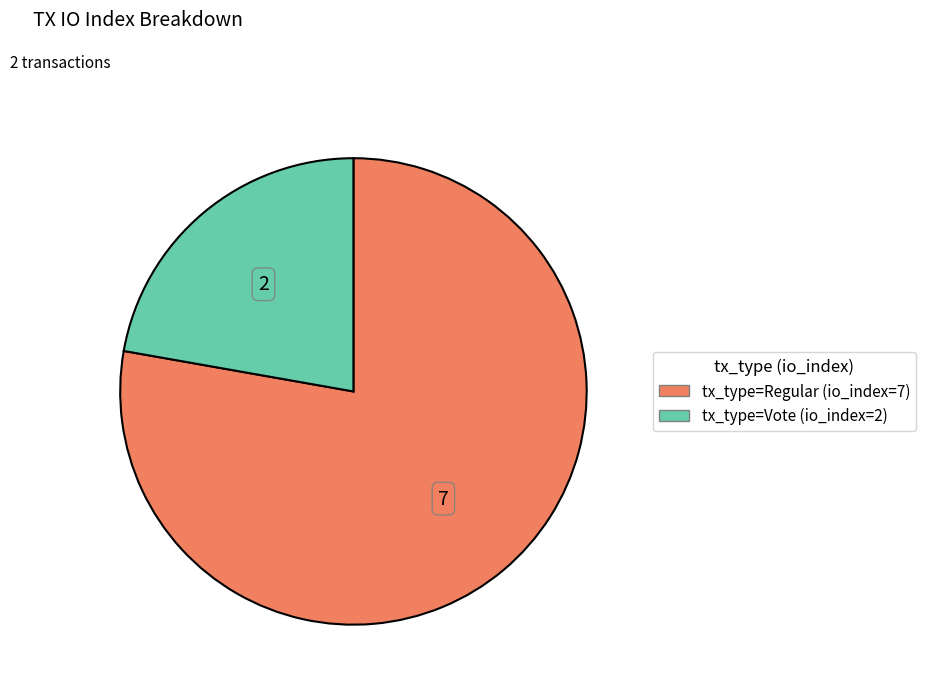

Is there any slice that represents more than half of the pie?

Yes